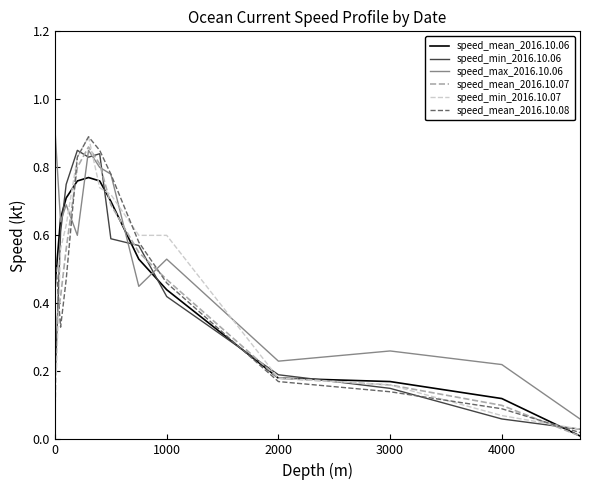

Which series has the largest total across all categories?

speed_max_2016.10.06